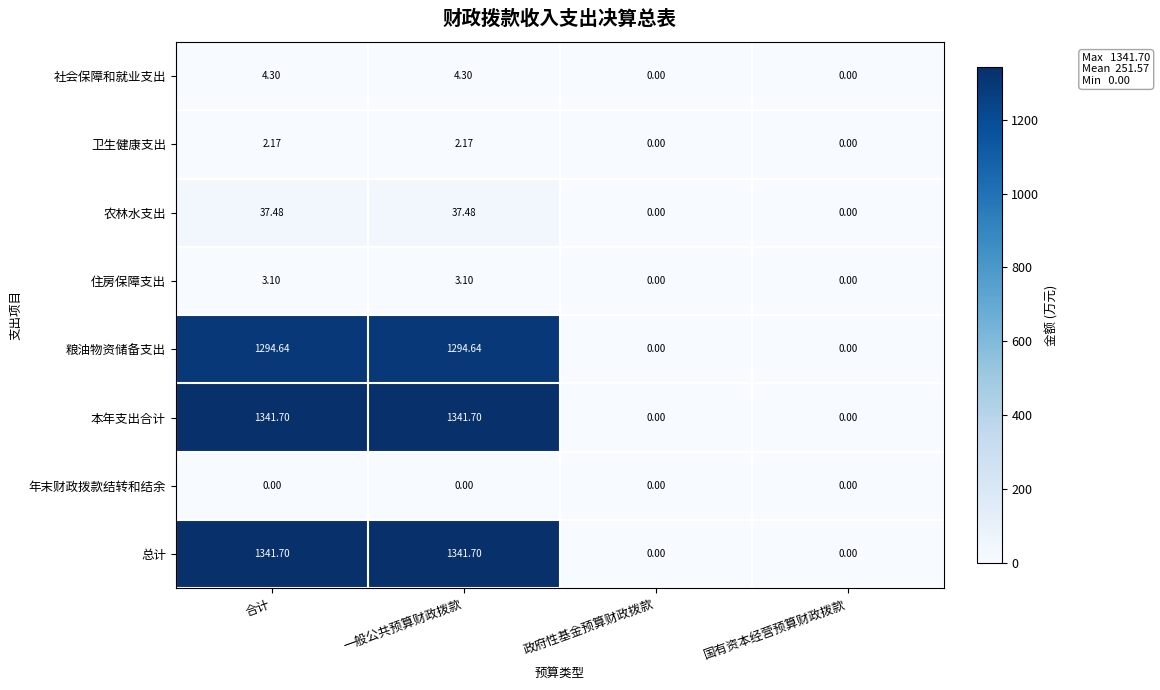

Is the value of 卫生健康支出 at 一般公共预算财政拨款 greater than the value of 本年支出合计 at 一般公共预算财政拨款?

No